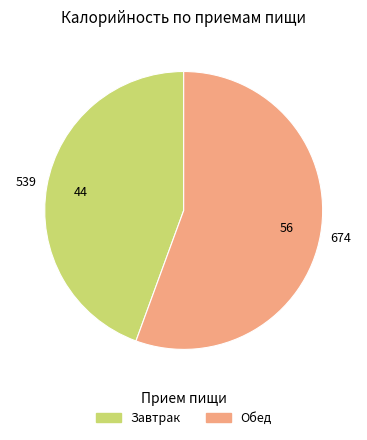

Rank the categories by value from lowest to highest.

Завтрак, Обед